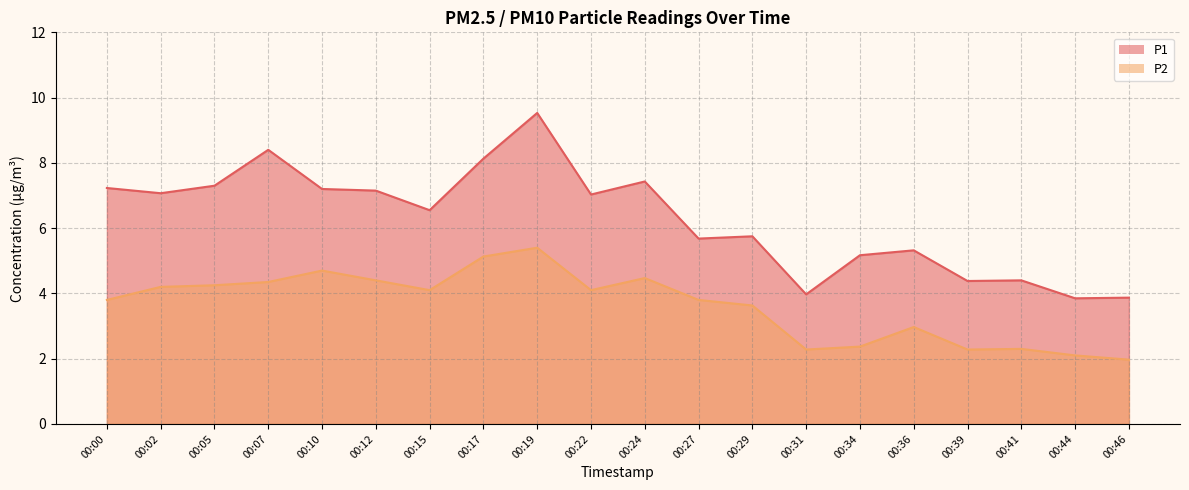

What is the value of the P2 point at the 1st from the left?

3.8